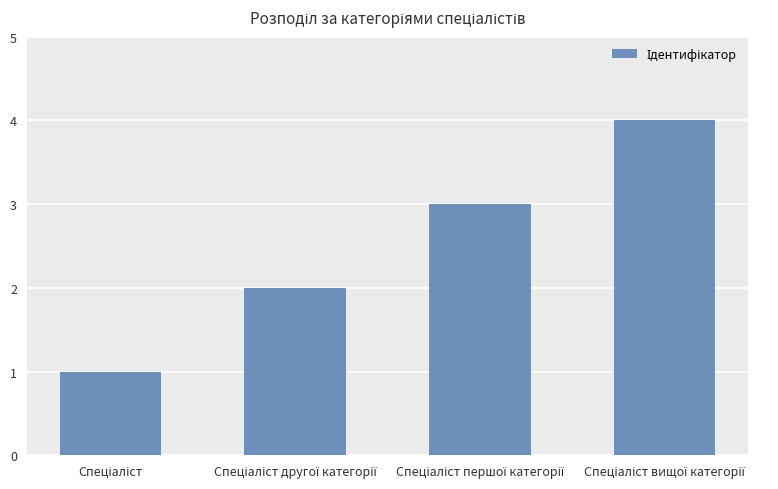

What is the difference between the maximum and minimum values?

3